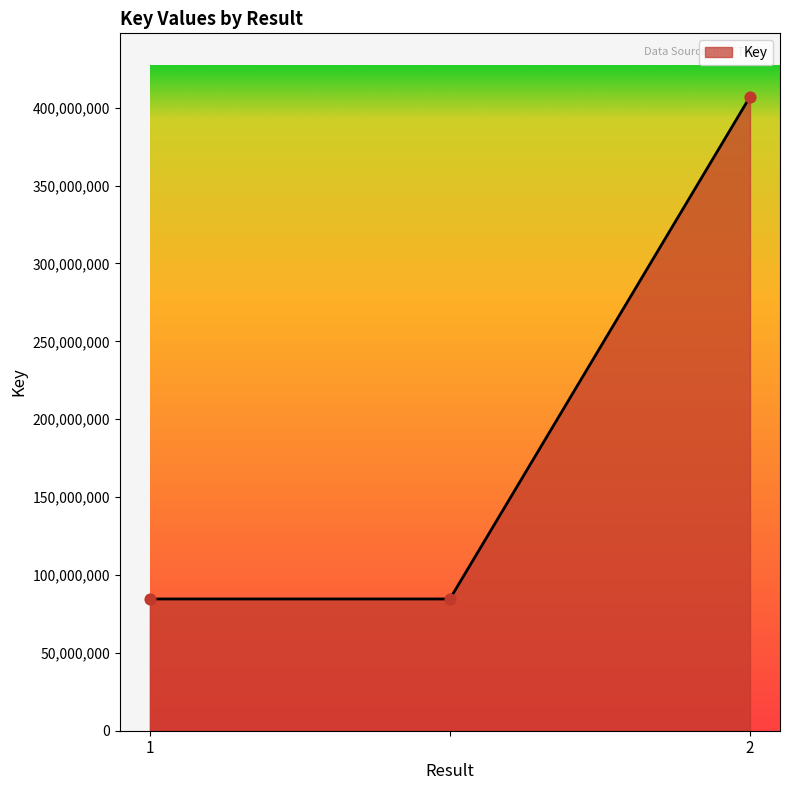

What is the average value?

192056227